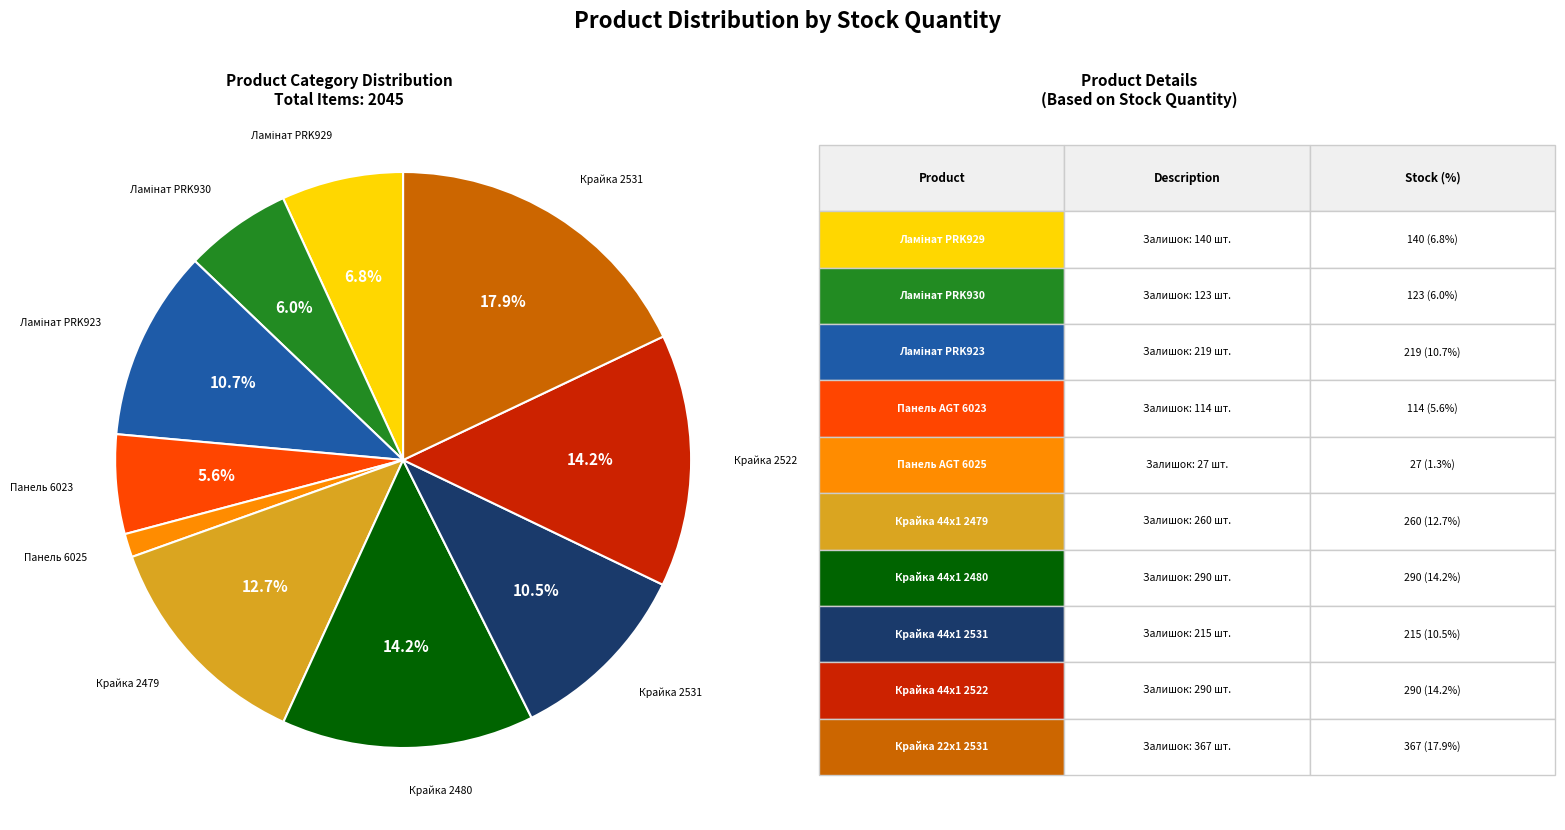

Is there a majority slice in this chart?

No